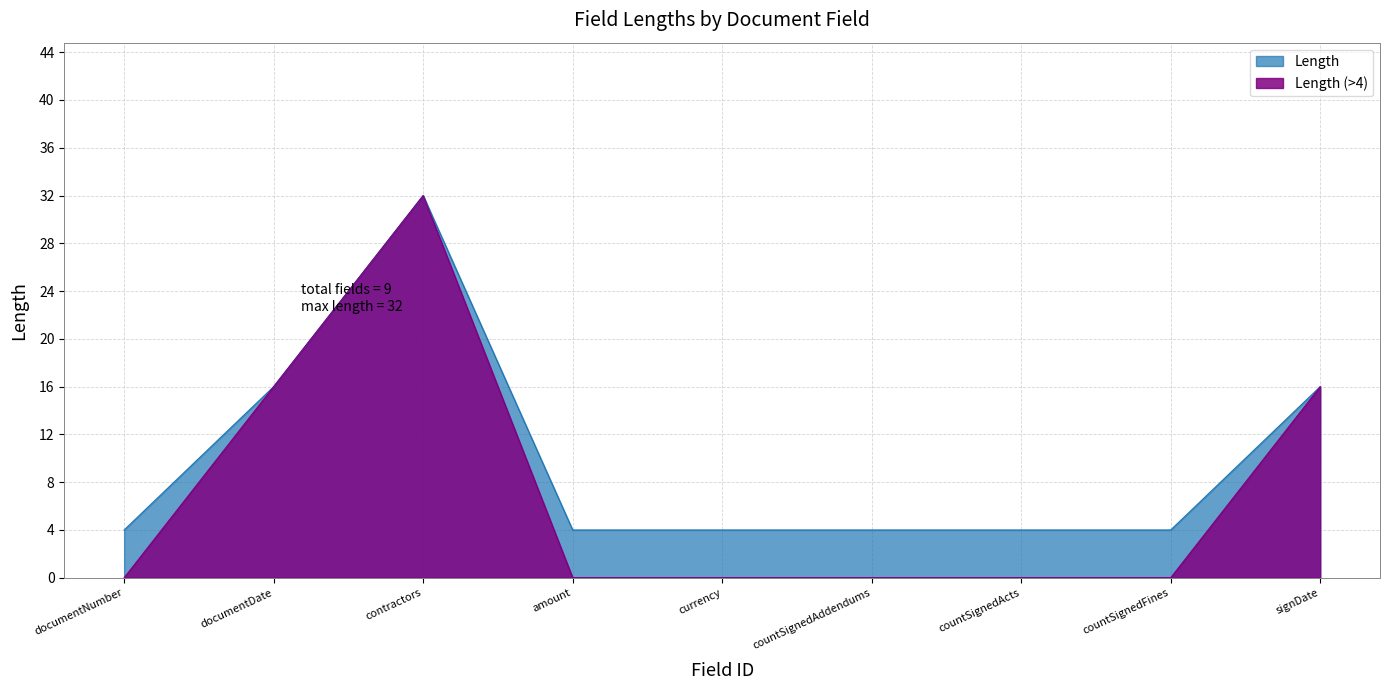

Where is the first local maximum?

contractors